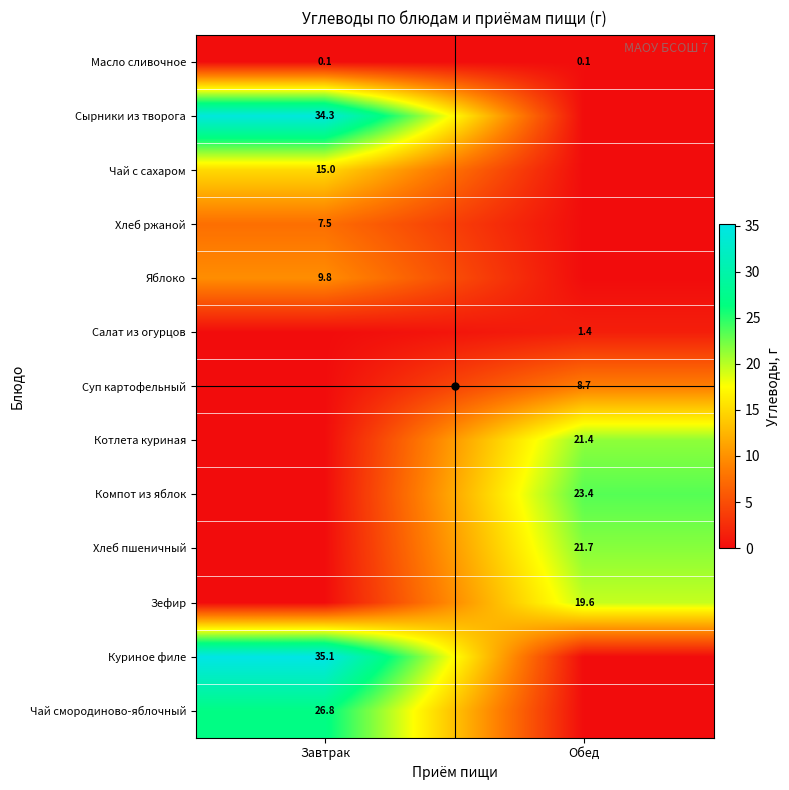

At how many categories does at least one series exceed 26?

1